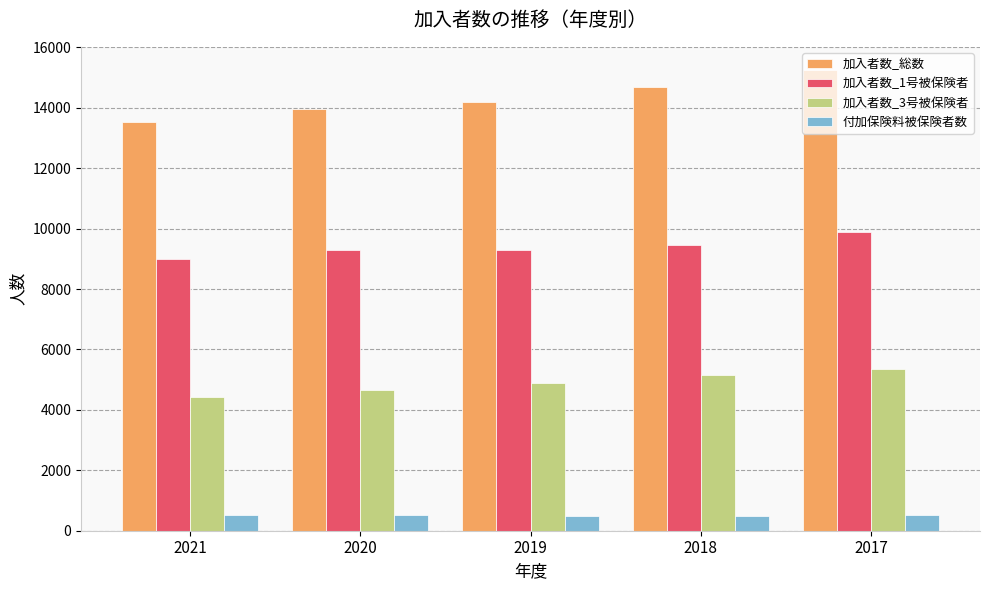

What are all the series names shown in the legend?

加入者数_総数, 加入者数_1号被保険者, 加入者数_3号被保険者, 付加保険料被保険者数